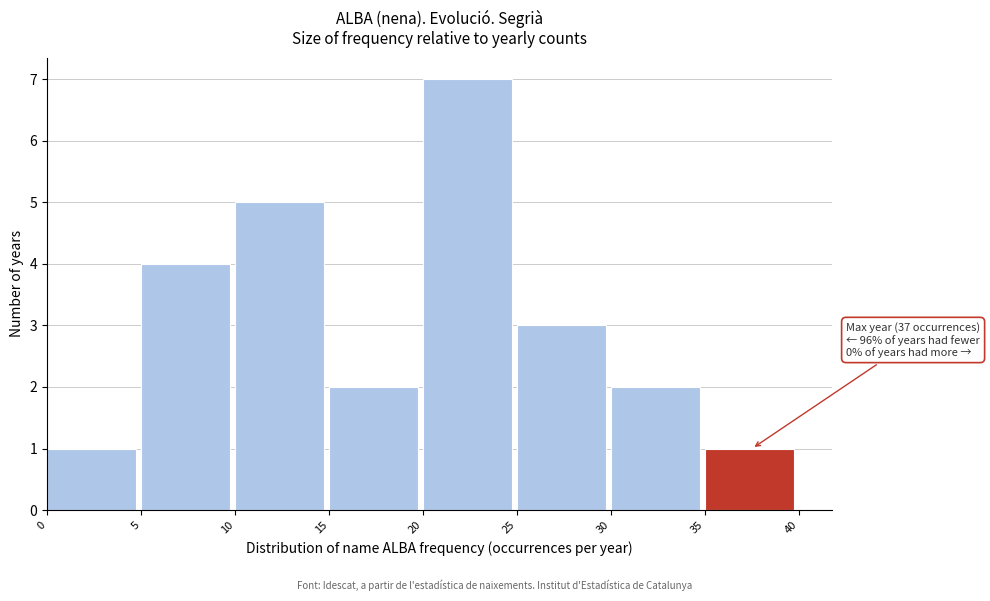

Over which range of the x-axis is the bar tallest?

20 to 25